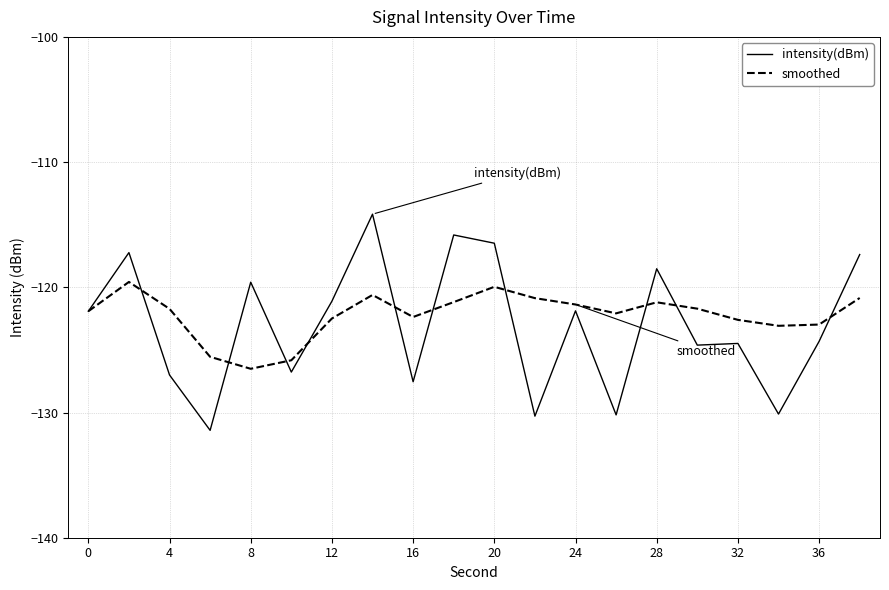

List the series in order of their peak value, lowest first.

smoothed, intensity(dBm)